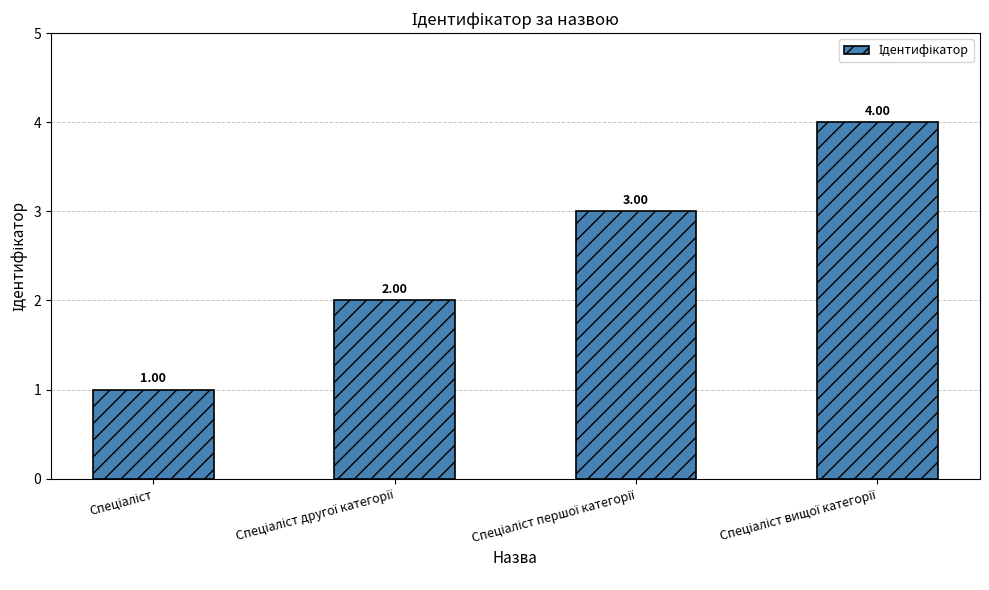

What is the sum of all values?

10